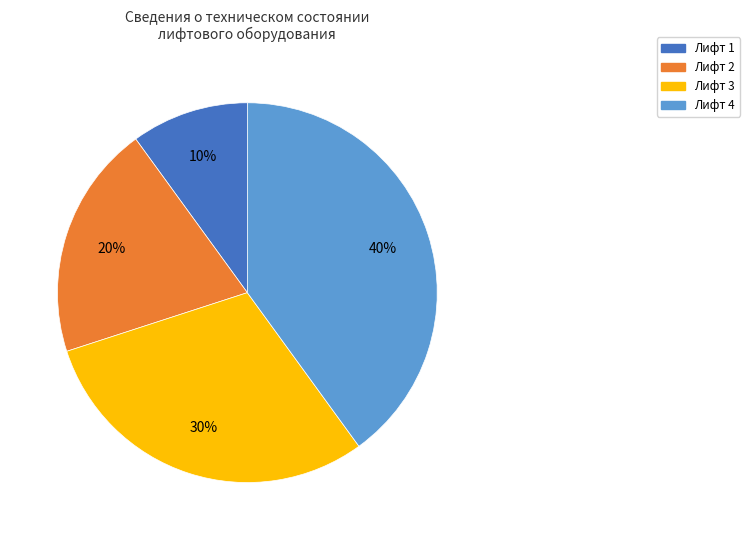

Combined, do Лифт 1 and Лифт 3 account for over 50%?

No